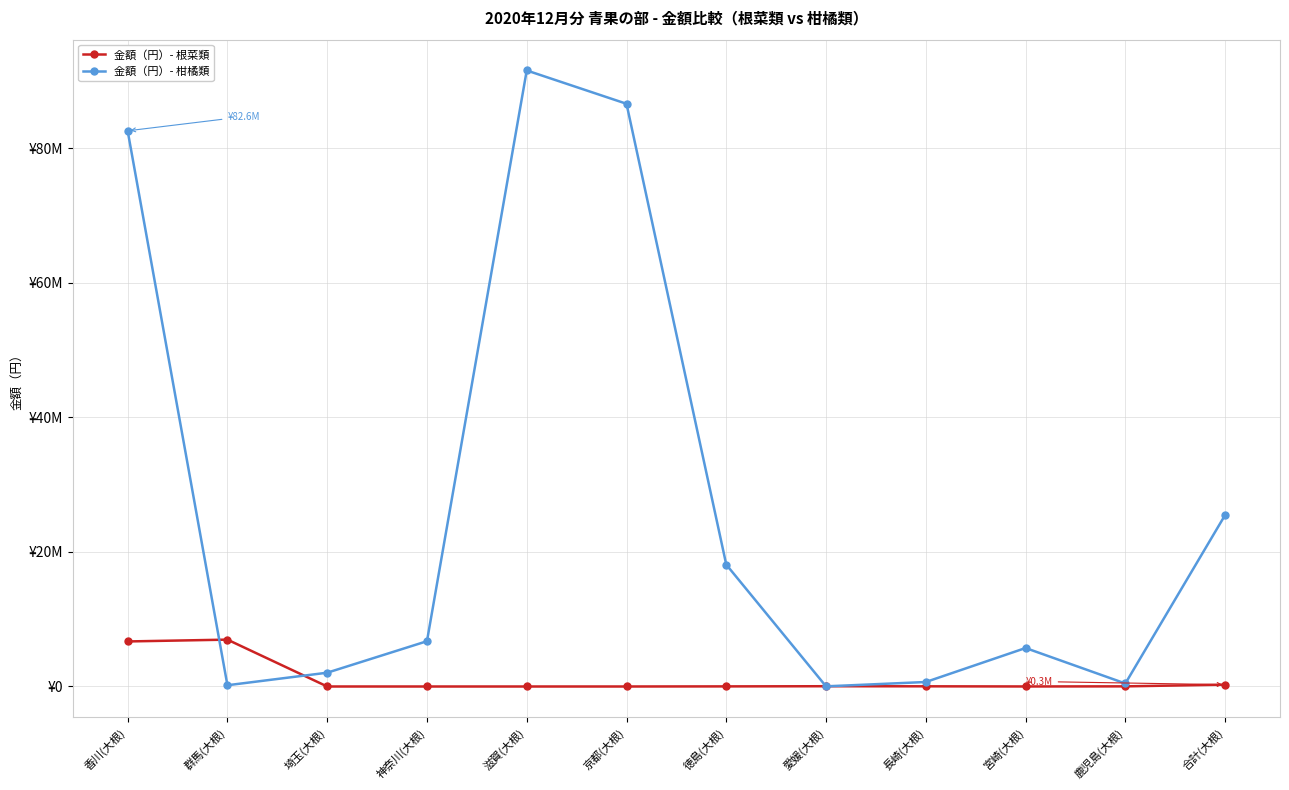

List the series in order of their overall mean, highest first.

金額（円）- 柑橘類, 金額（円）- 根菜類